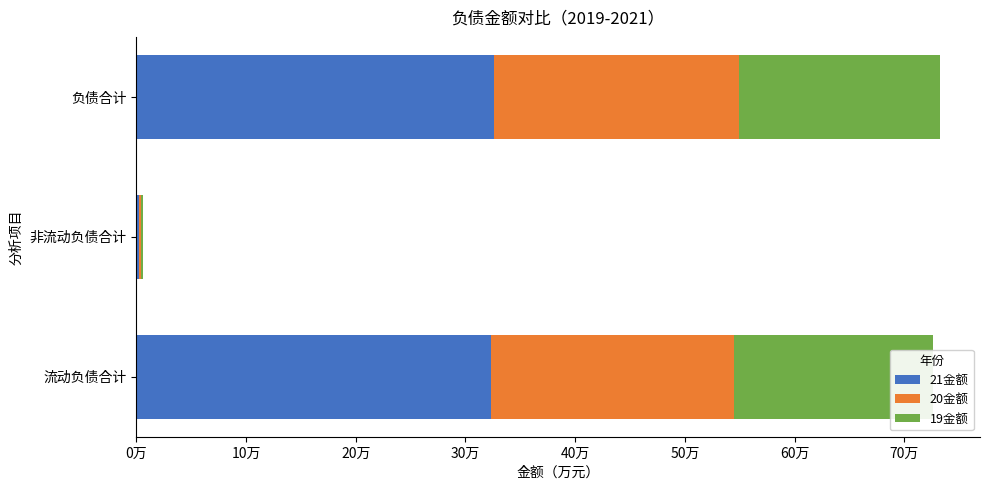

What are all the series names shown in the legend?

21金额, 20金额, 19金额